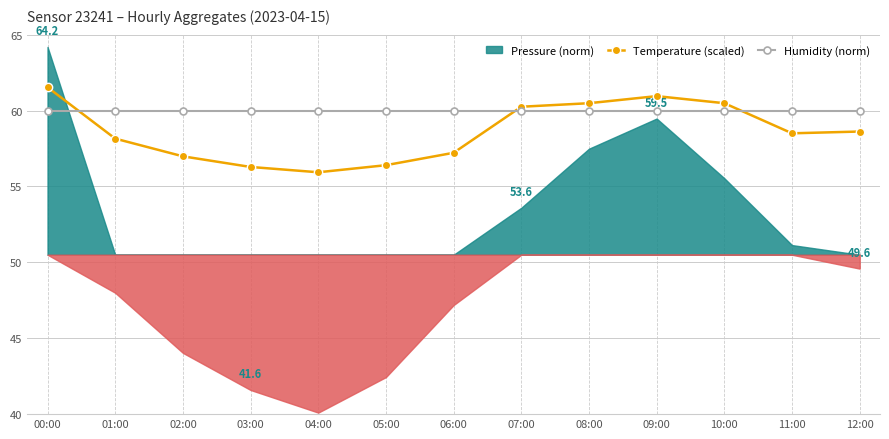

What is the value of the Temperature (scaled) point at the 13th from the left?

58.6